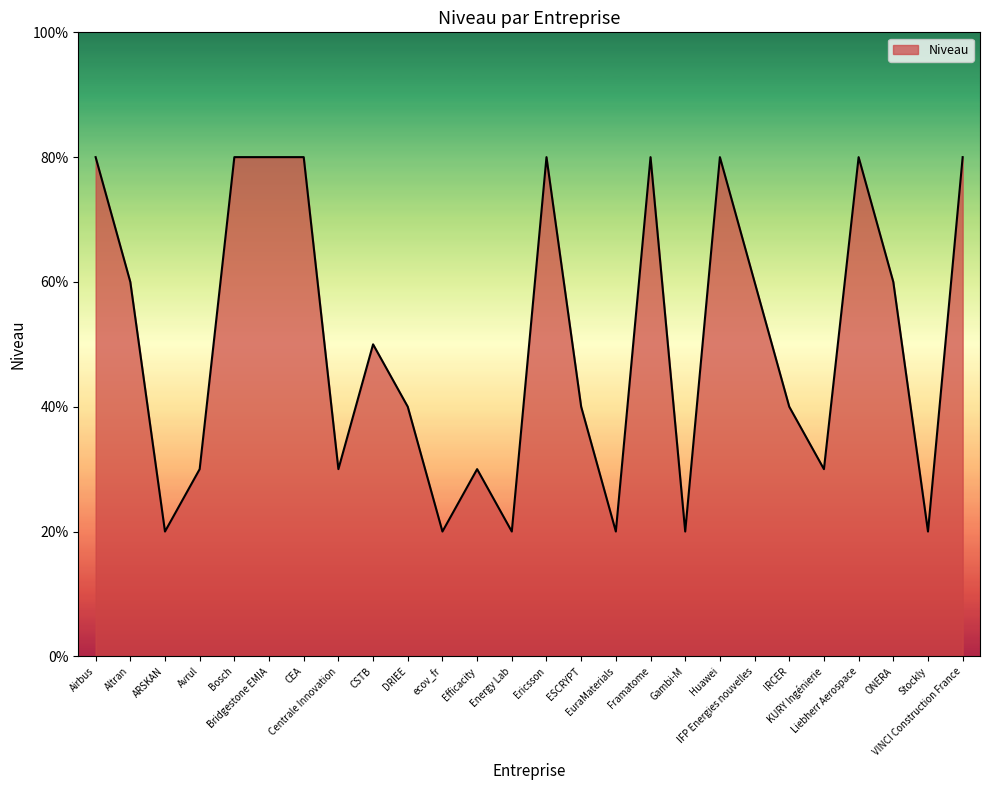

Is this an area chart (filled region under the line)?

Yes